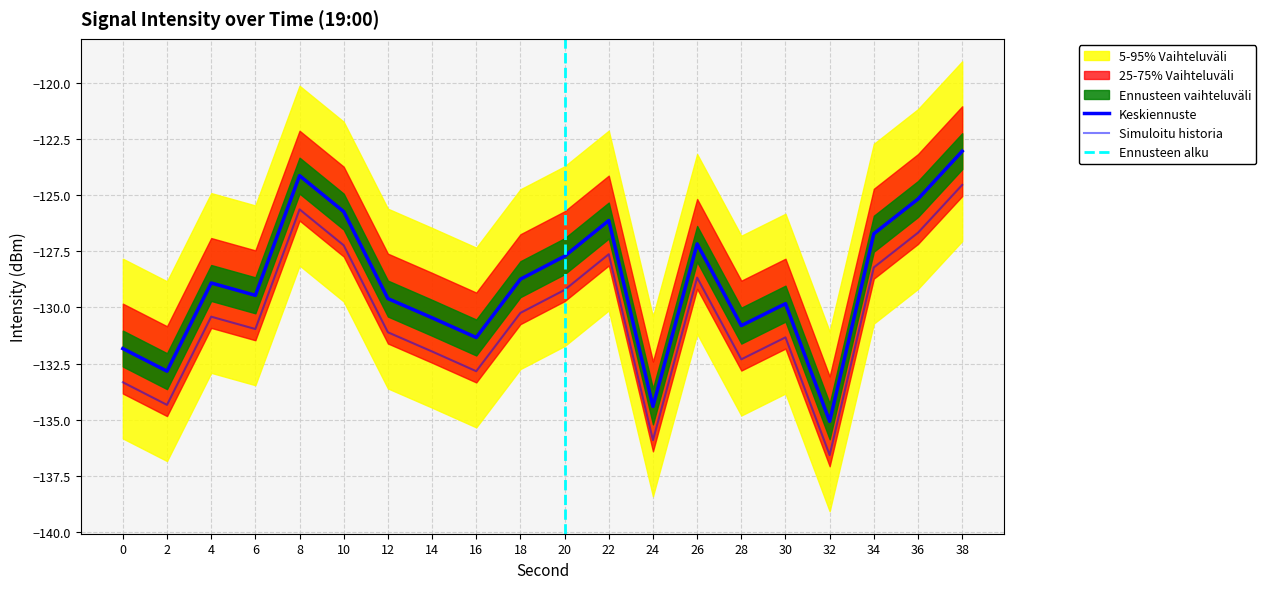

At which category does the chart reach its minimum across all series?

32